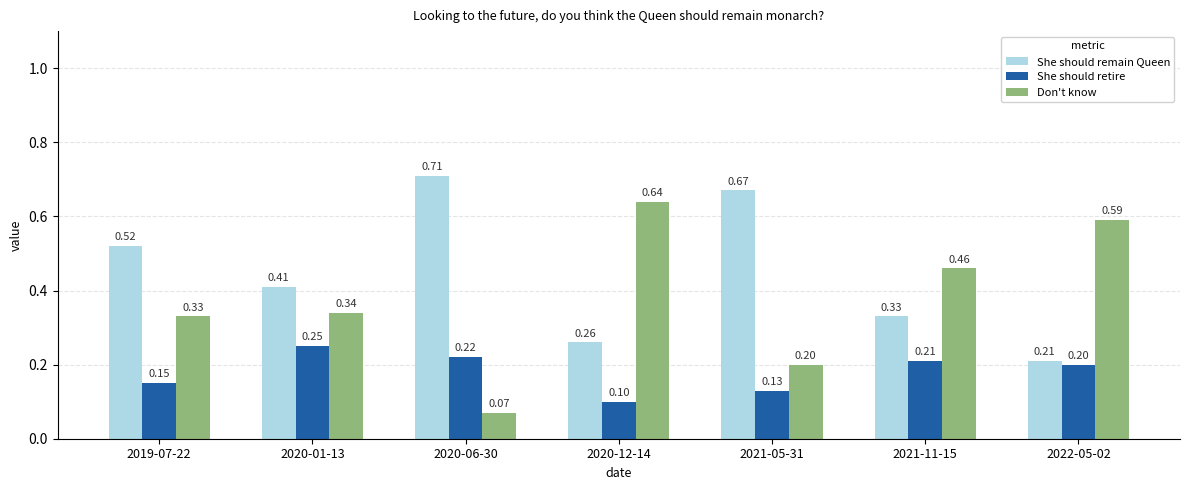

Where is She should remain Queen nearest to the value 0?

2022-05-02